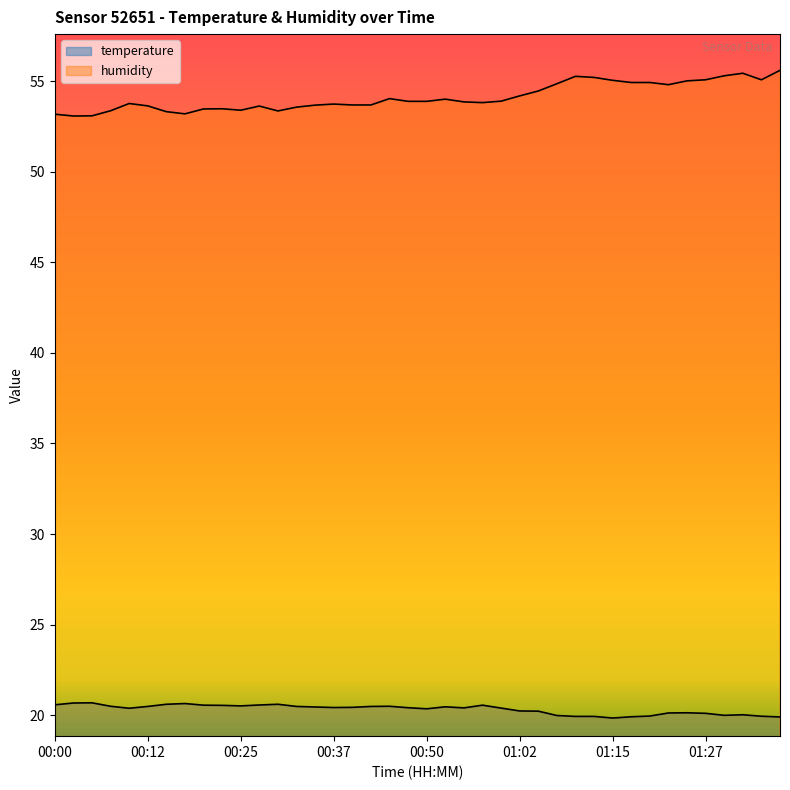

What is the spread (max minus min) of values at 00:00?

32.6